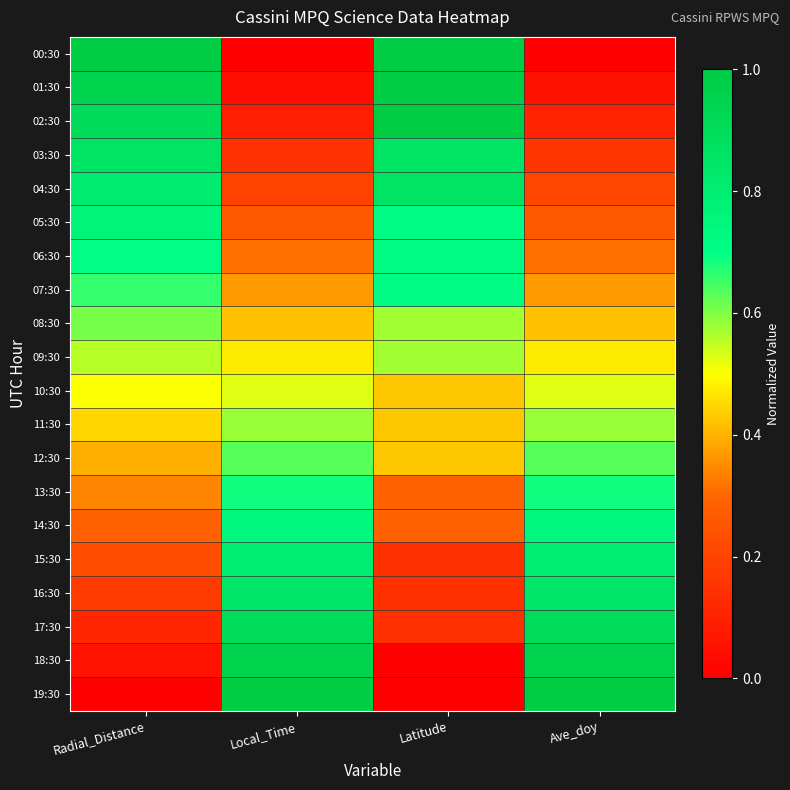

Which series has the largest total across all categories?

07:30